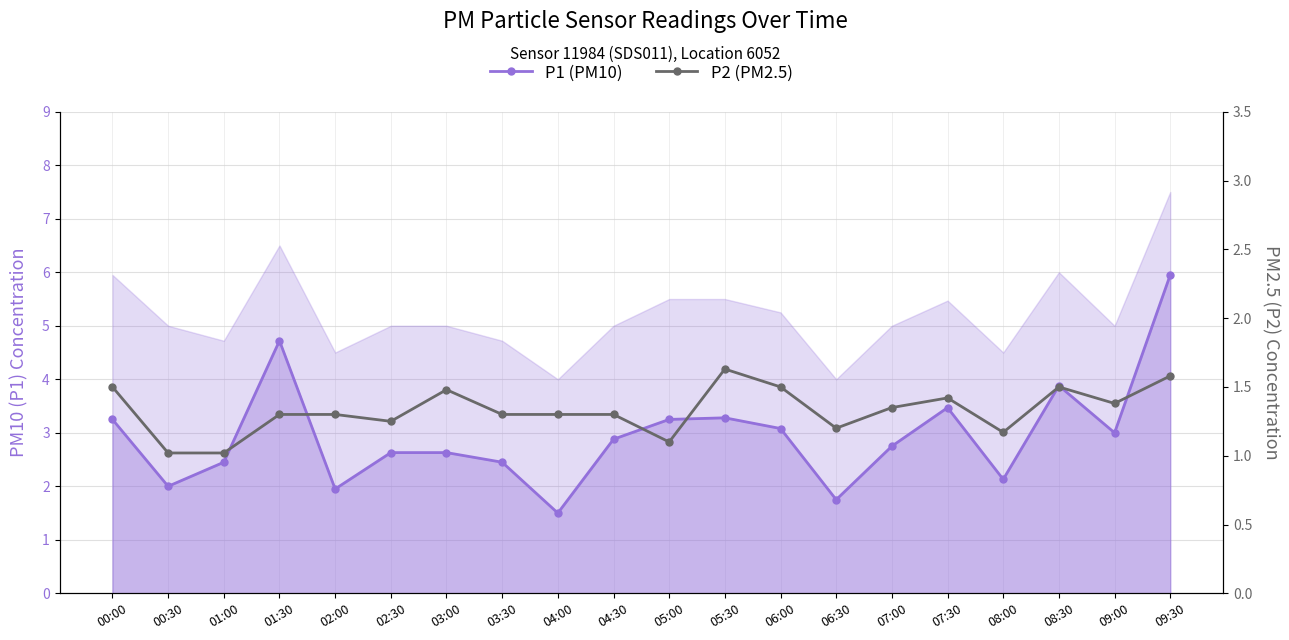

What is the difference between the highest and lowest values at 07:00?

1.4